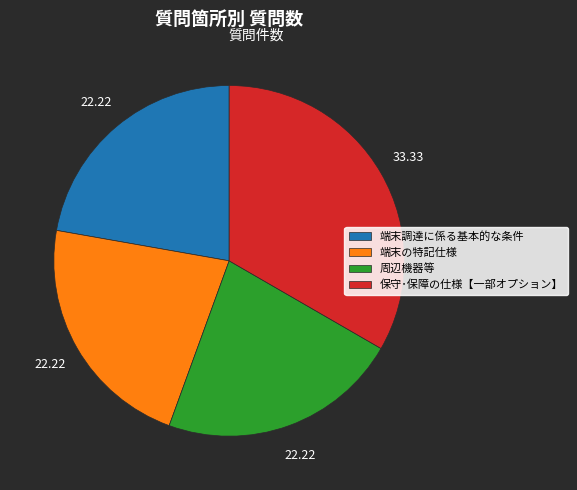

Is the sum of 端末の特記仕様 and 周辺機器等 greater than half?

No